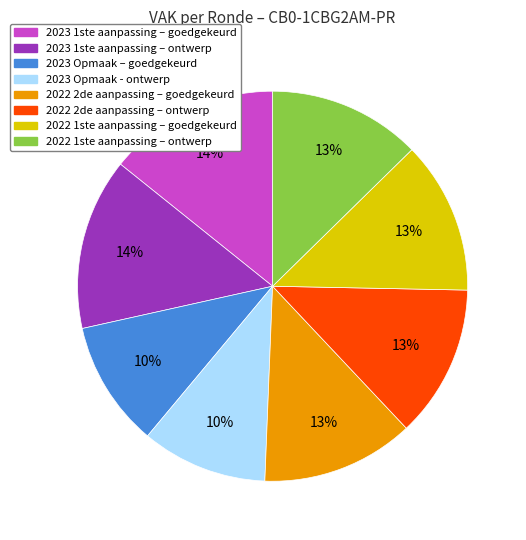

What percentage is the 2023 Opmaak – goedgekeurd slice, to the nearest percent?

10%